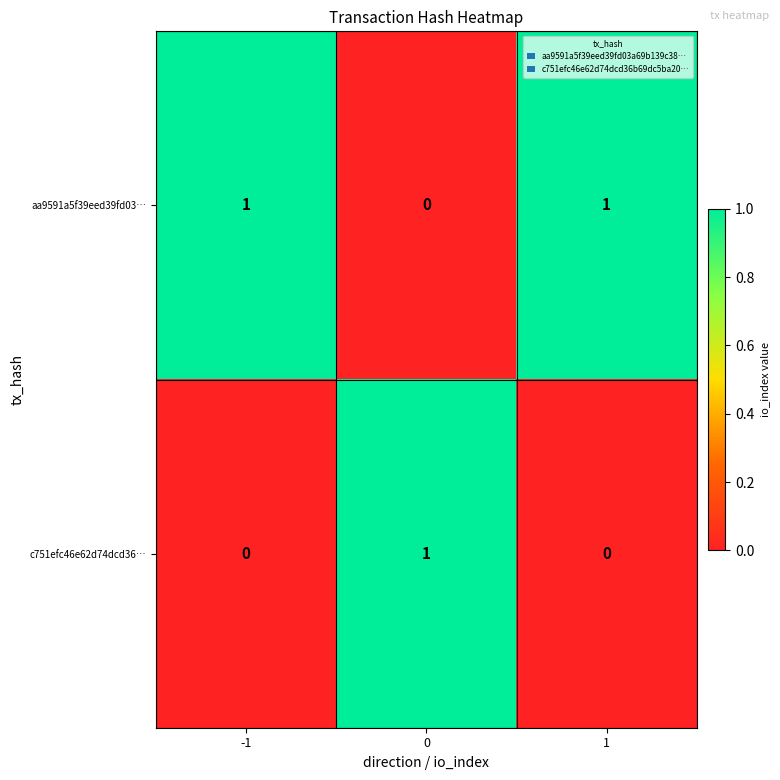

Reading left to right, list all the values displayed in this chart.

aa9591a5f39eed39fd03…: 1	0	1
c751efc46e62d74dcd36…: 0	1	0